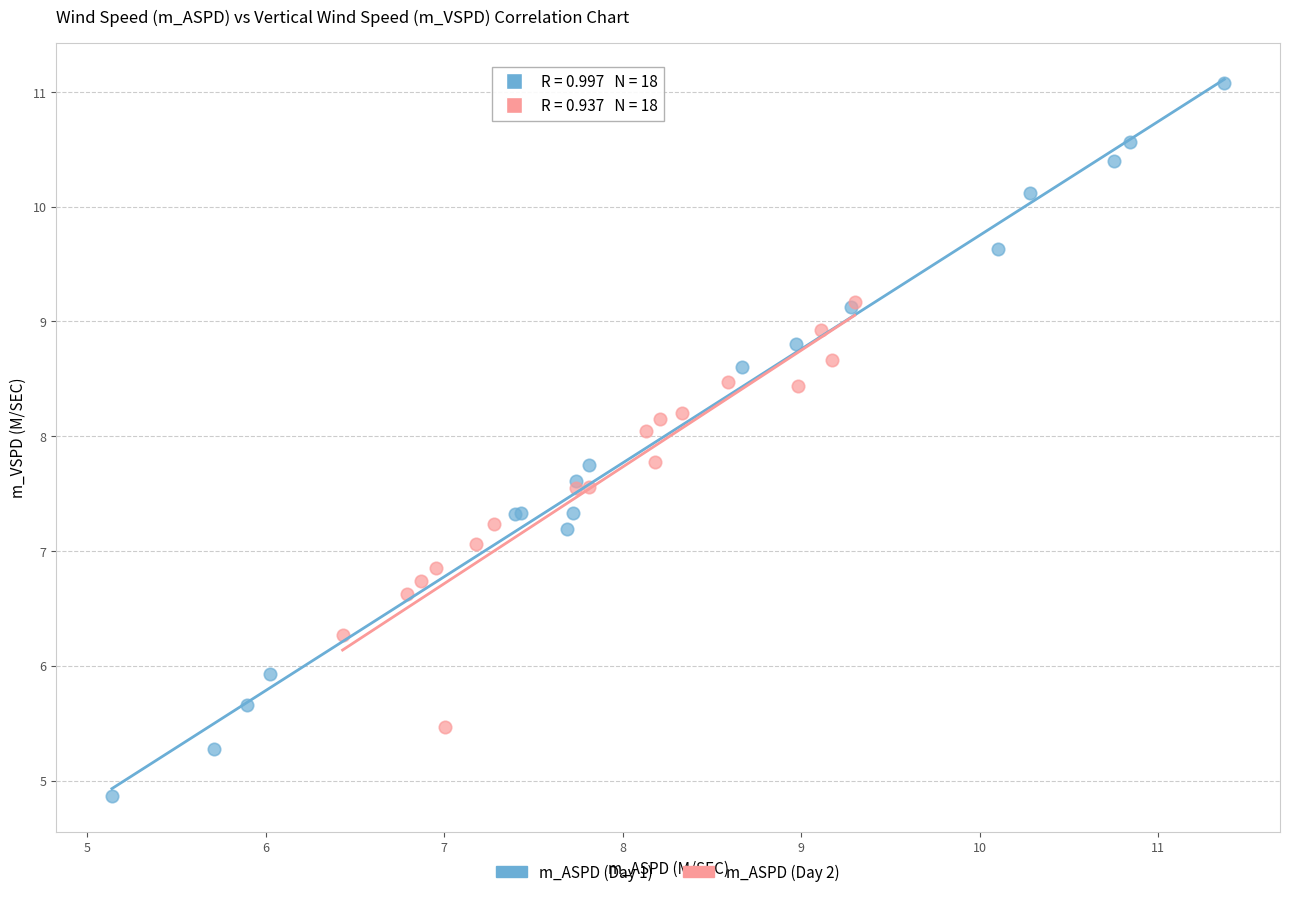

Which series contains the lowest Y value?

m_ASPD (Day 1)